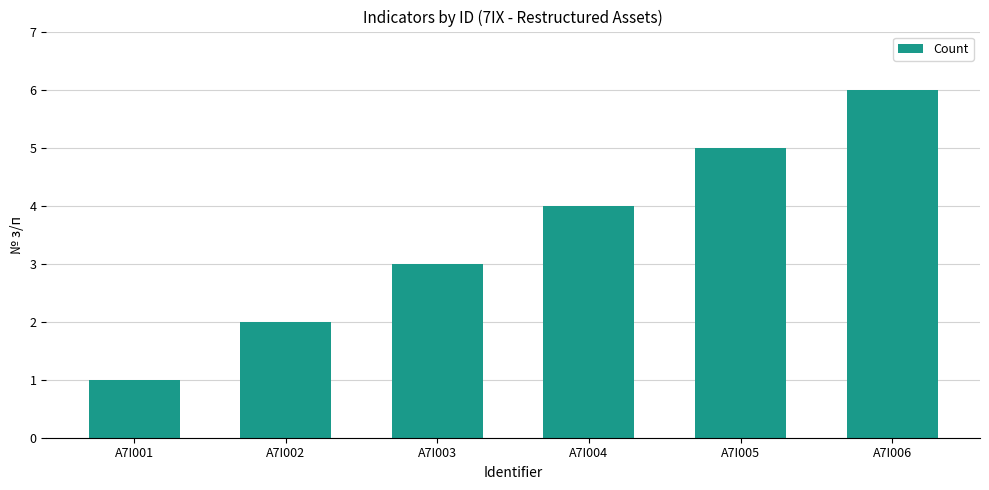

Which category has the highest value across all series?

A7I006